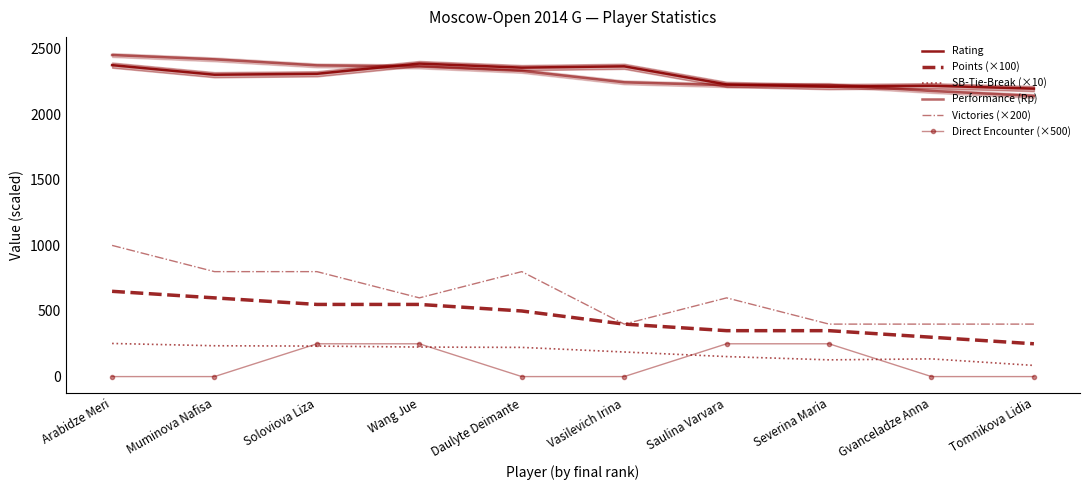

At which label does Performance (Rp) reach its minimum?

Tomnikova Lidia